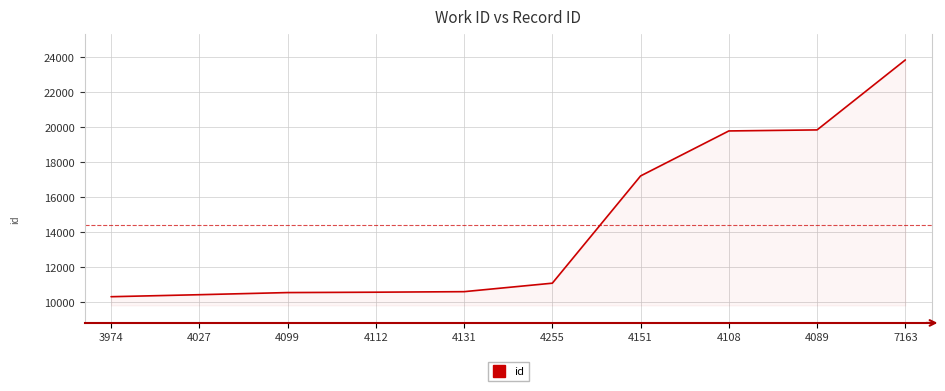

What position from the left is 4131?

5